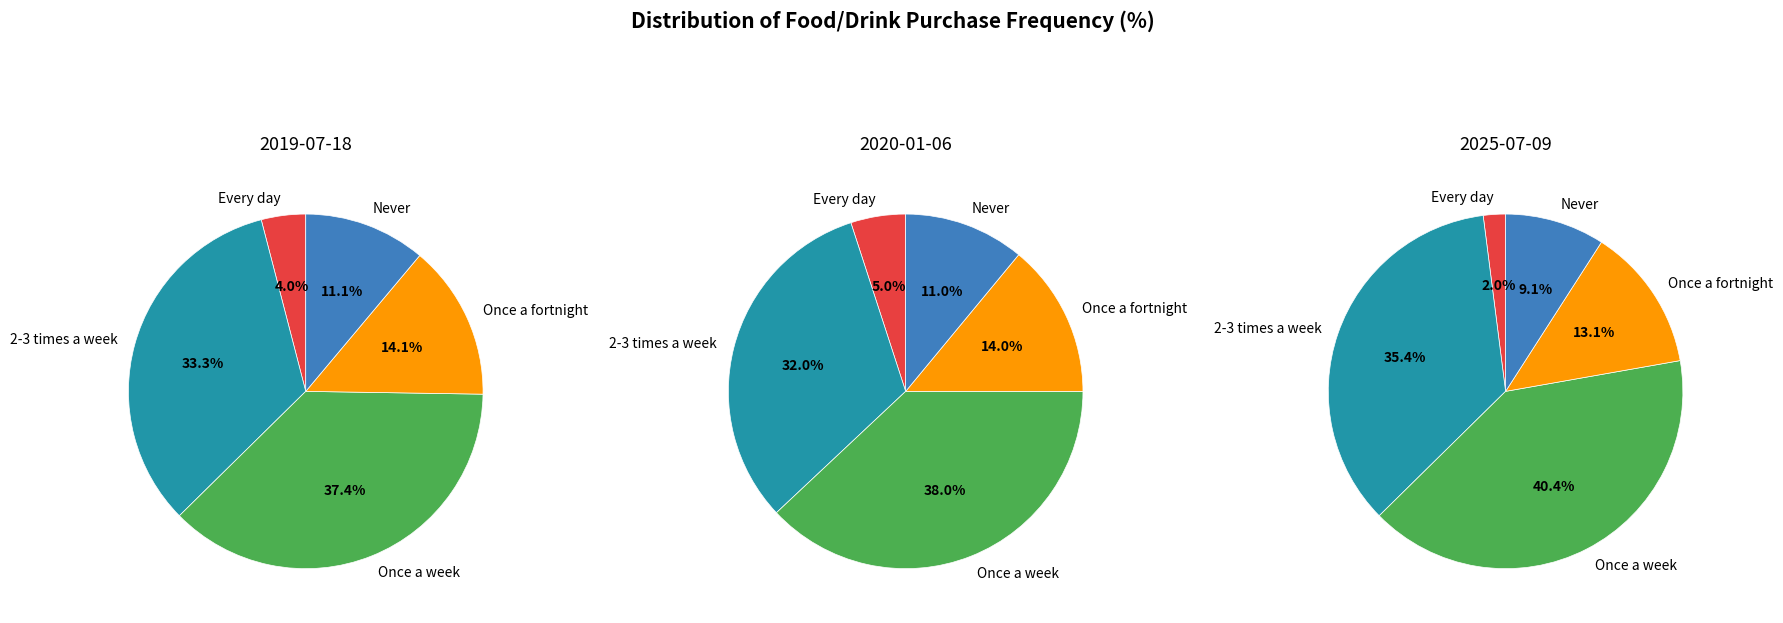

Does 2-3 times a week account for over 50% of the chart?

No